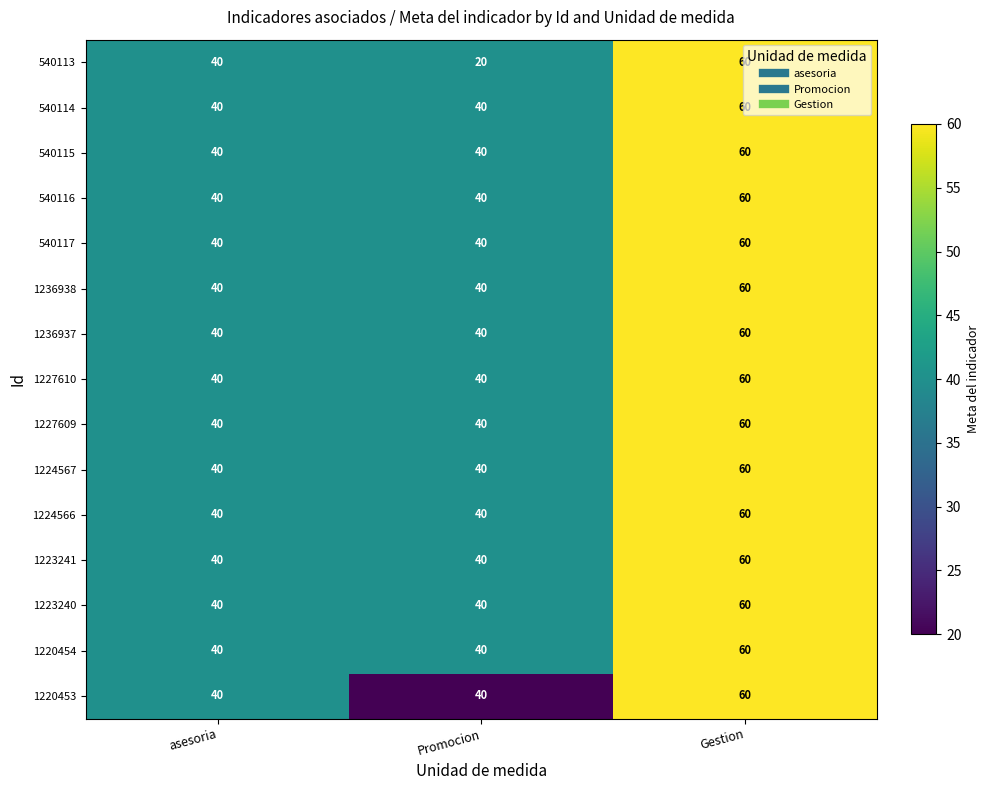

What value does the 1227609 series have at Gestion, to the nearest 5?

60